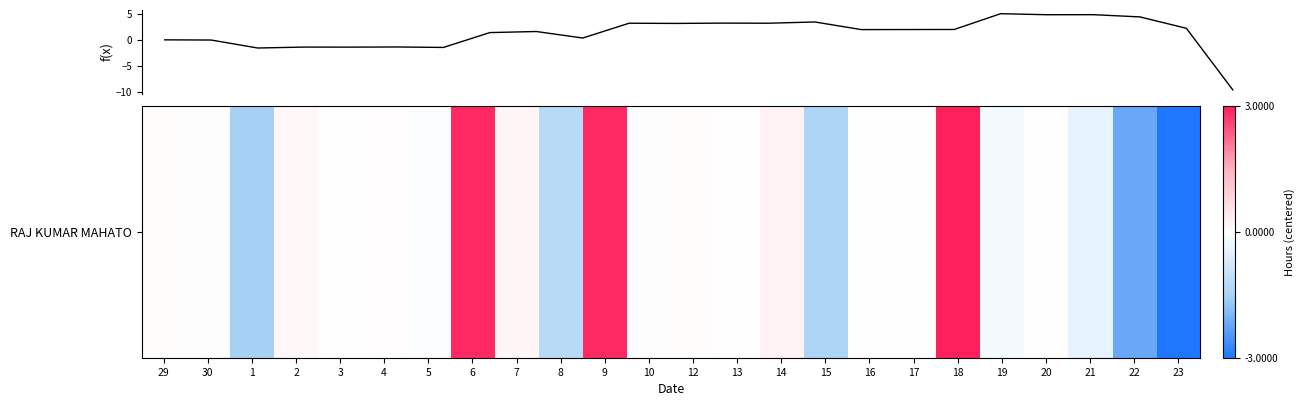

What is the maximum value shown in the chart?

5.1